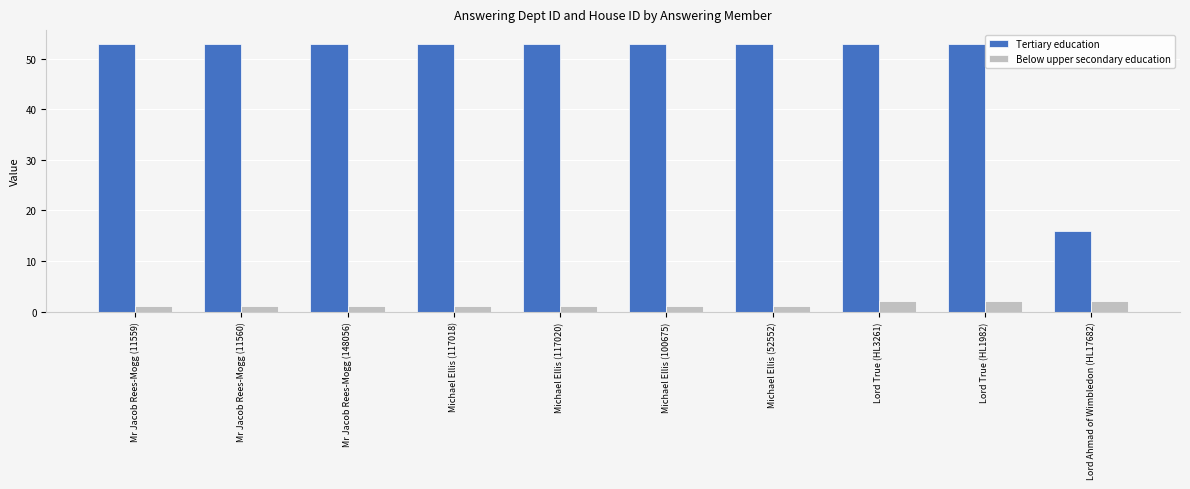

What is the difference between the maximum and minimum values in the Below upper secondary education series?

1